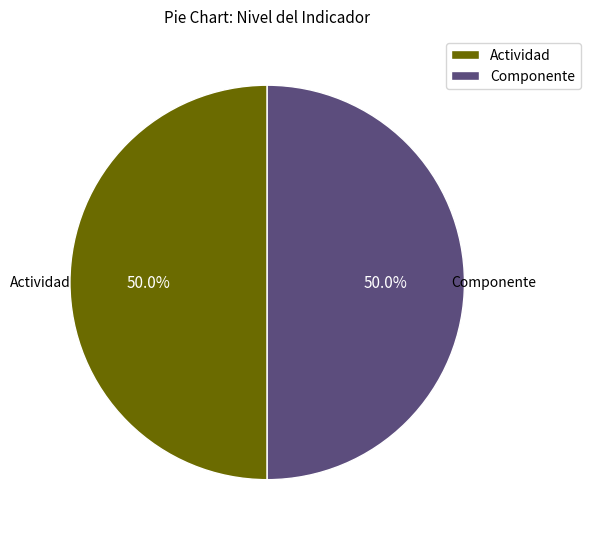

What percentage is NOT represented by Componente?

50.0%